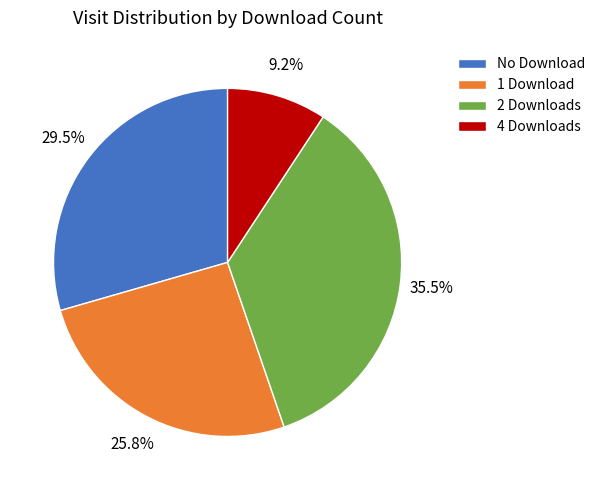

What is the ratio of the value at 1 Download to the value at 2 Downloads?

0.7